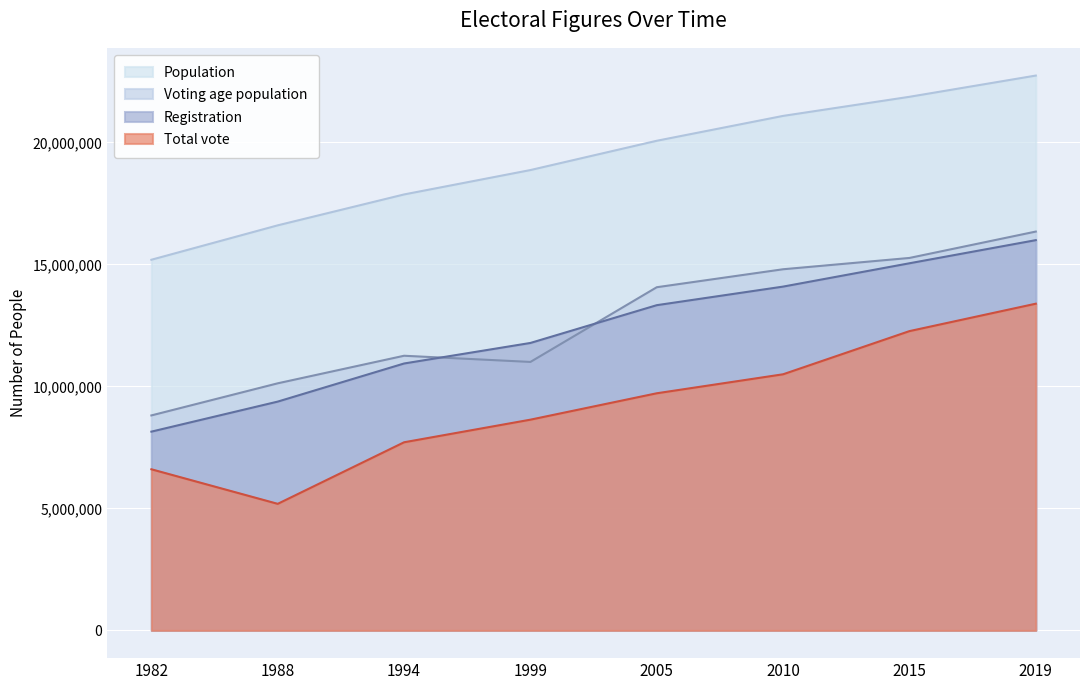

Reading left to right, what are all the values shown in this chart?

Total vote: 6602617	5186233	7709084	8635290	9717039	10495451	12264377	13387951
Registration: 8145015	9375742	10937279	11779200	13327160	14088500	15044490	15992096
Voting age population: 8809620	10125390	11254950	11001583	14062676	14799473	15262770	16343744
Population: 15189000	16599000	17865000	18864358	20064776	21083826	21866445	22736505